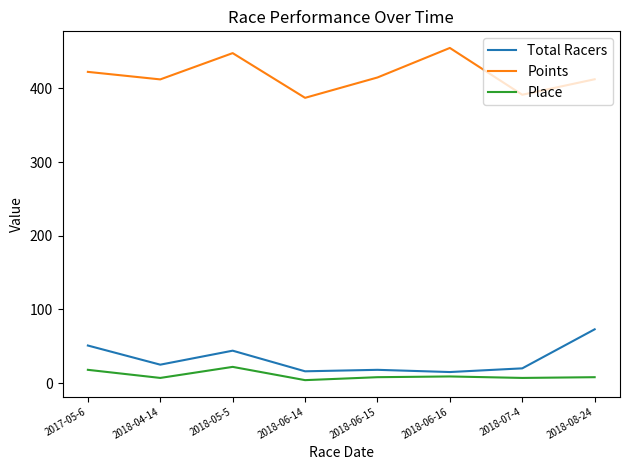

The Place series shows 4.0 at 2018-06-14. True or false?

True